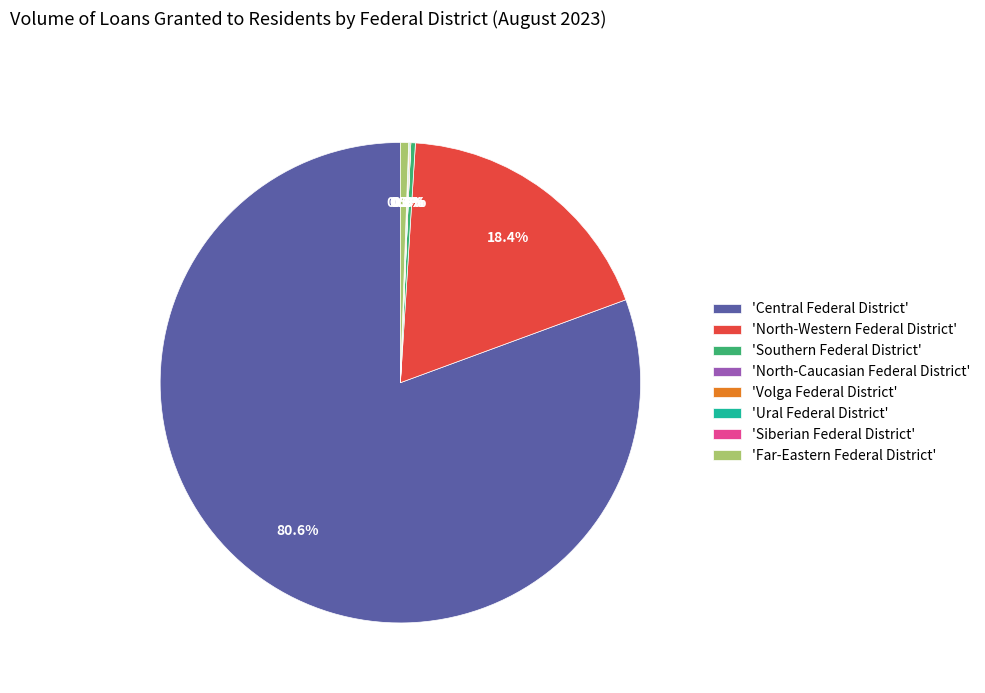

To the nearest percent, what is the average slice percentage?

12%